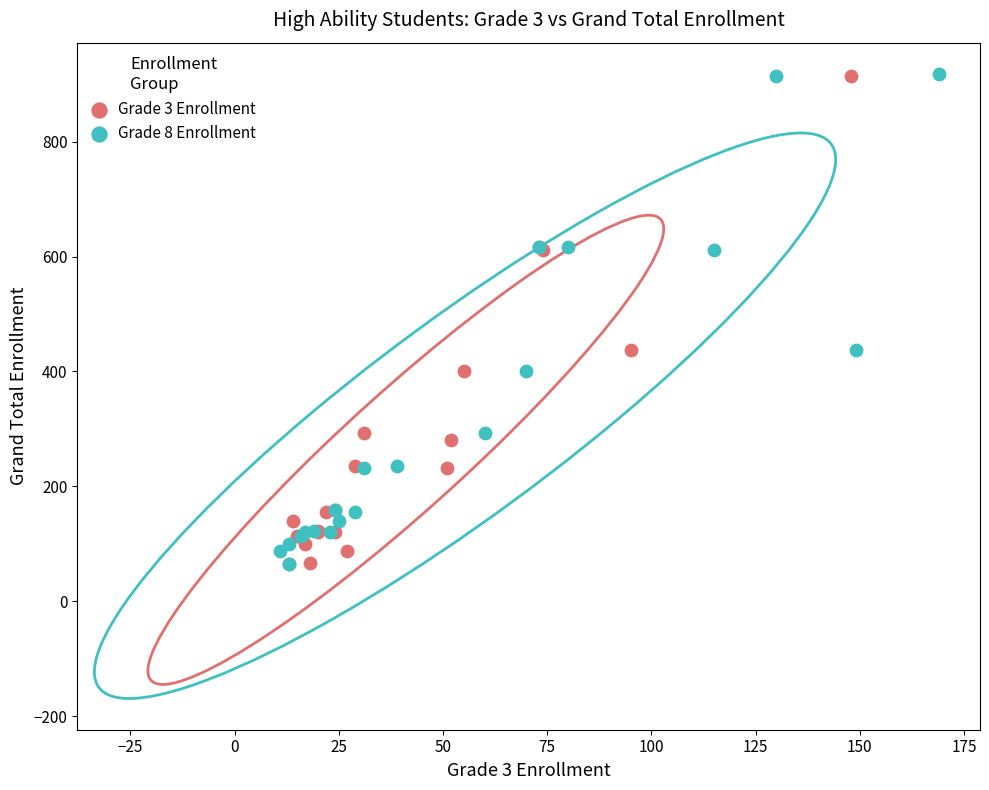

What are all the series names shown in the legend?

Grade 3 Enrollment, Grade 8 Enrollment